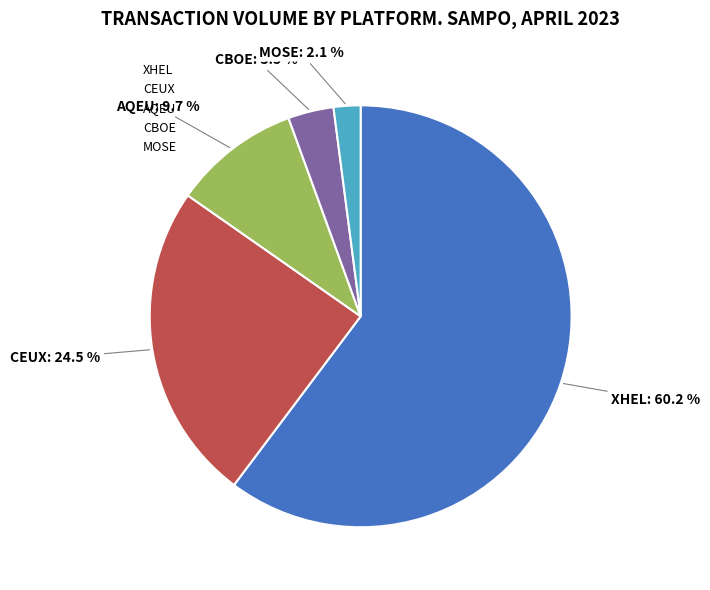

Is XHEL the majority of the pie?

Yes